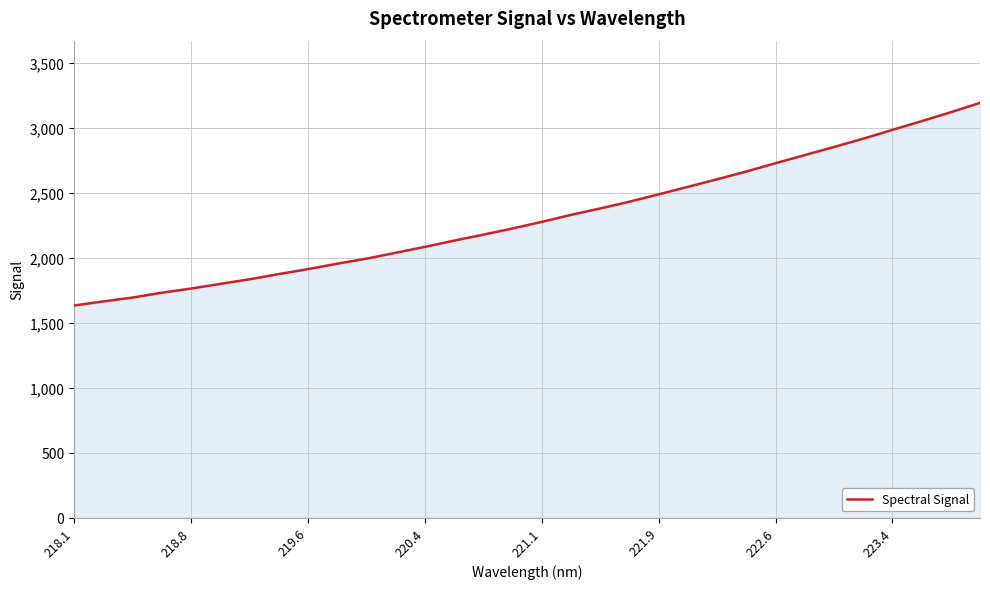

What is the minimum value shown in the chart?

1634.0